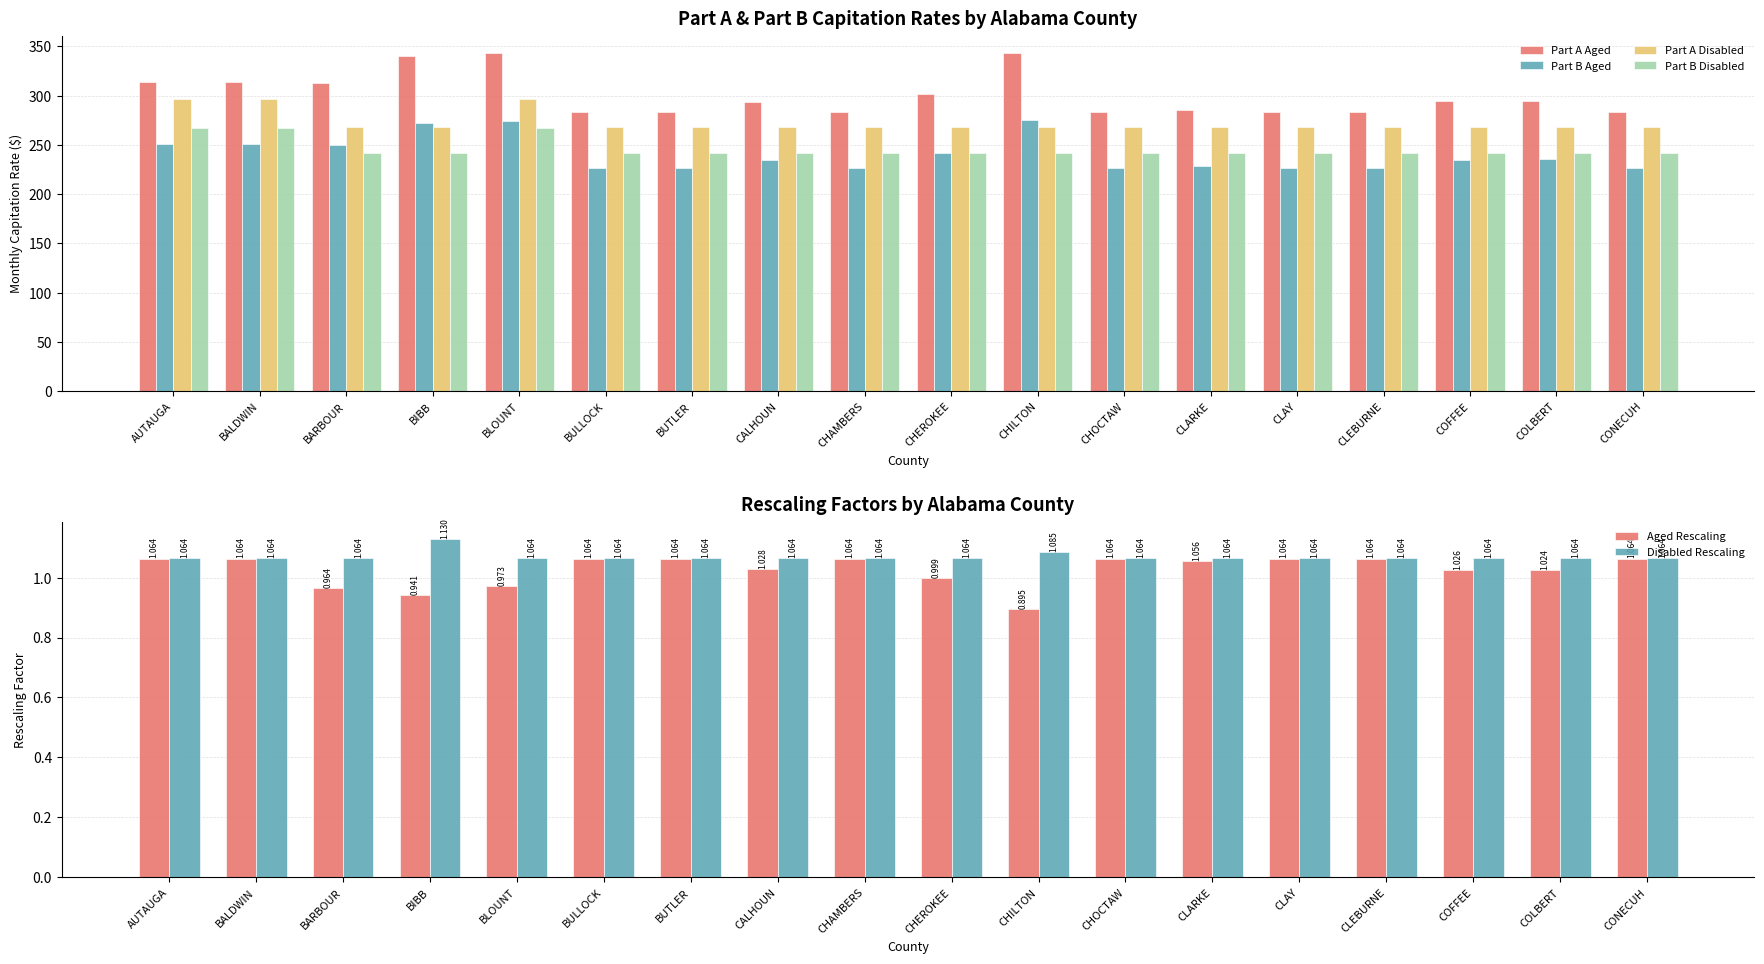

What is the difference between the highest and lowest values at BARBOUR?

311.8